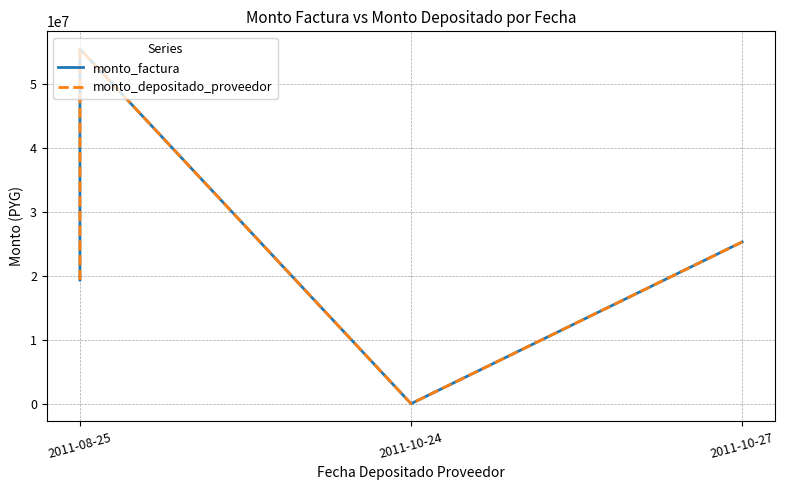

How many values in the monto_depositado_proveedor series exceed 25334860?

1